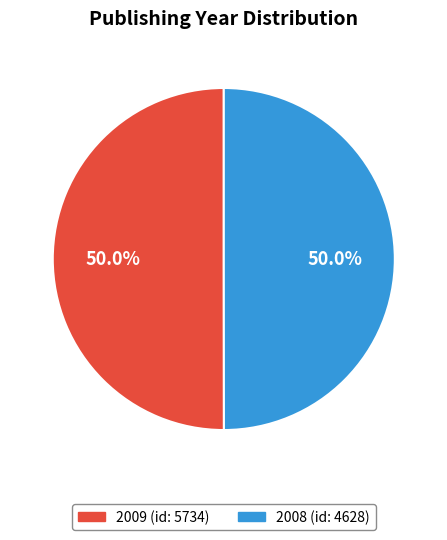

To the nearest percent, what is the average slice percentage?

50%